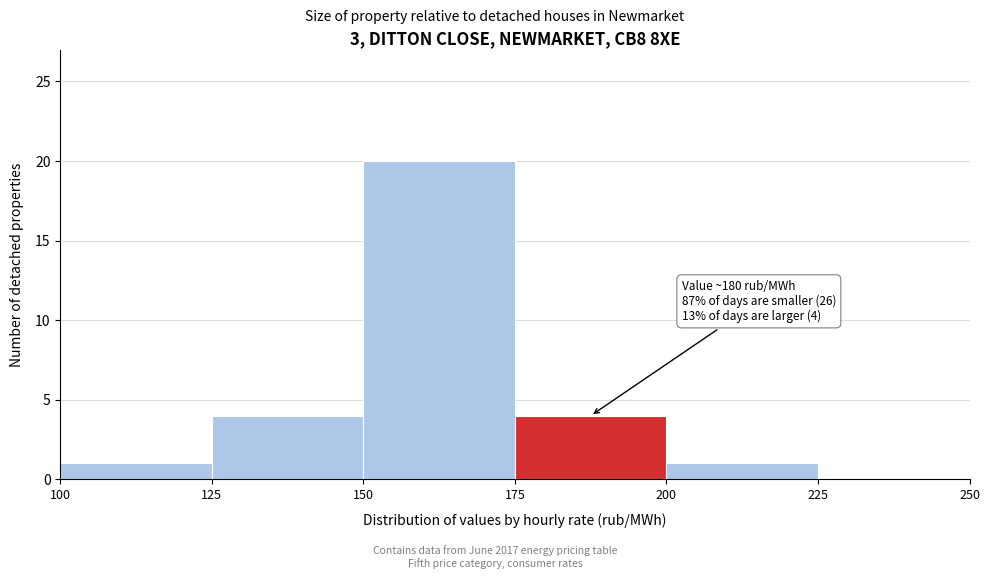

Which range on the x-axis has the tallest bar?

150 to 175